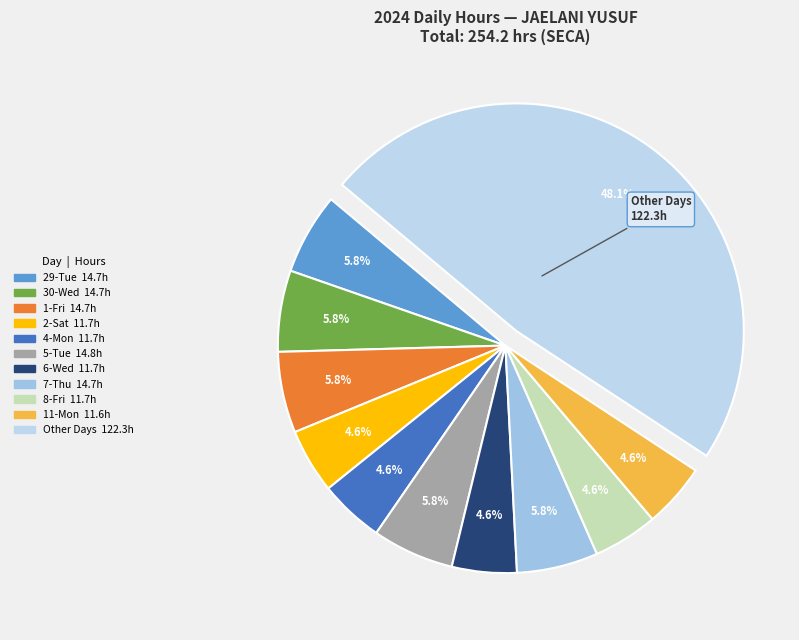

How many segments does this pie chart have?

11